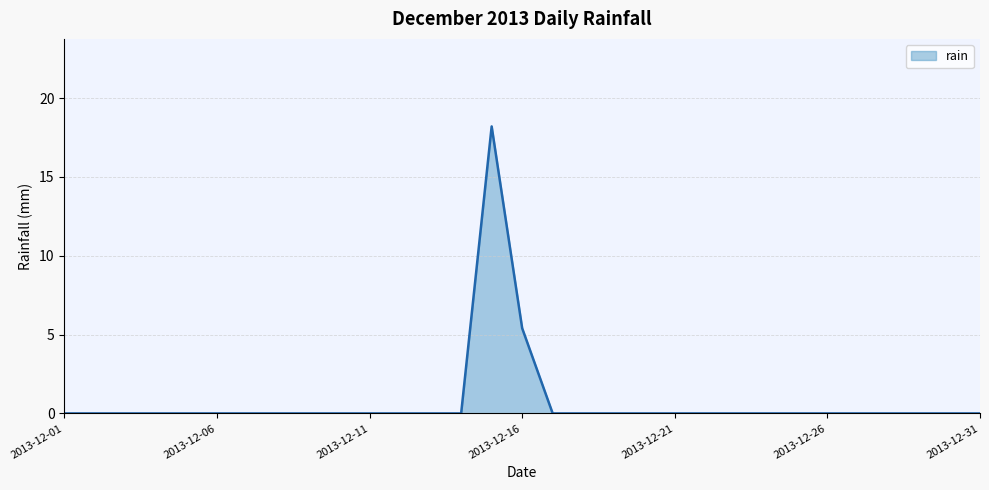

What is the greatest value displayed?

18.2